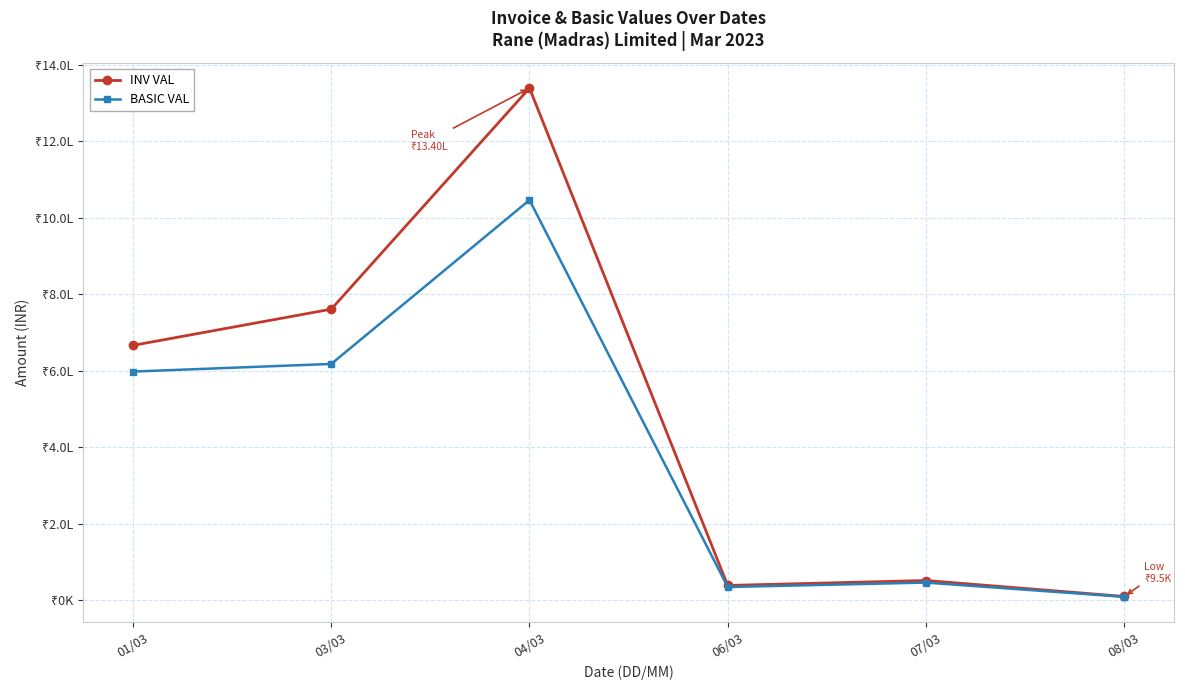

Which series has the largest range (max minus min)?

INV VAL